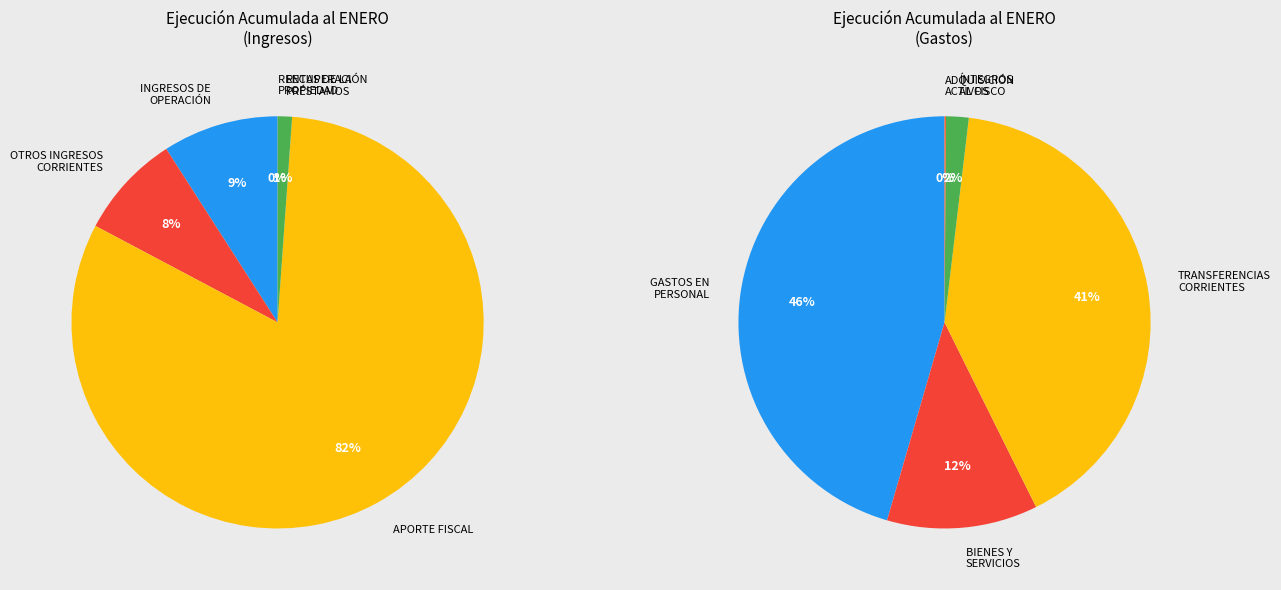

True or false: INTEGROS AL FISCO accounts for 14% of the total.

False